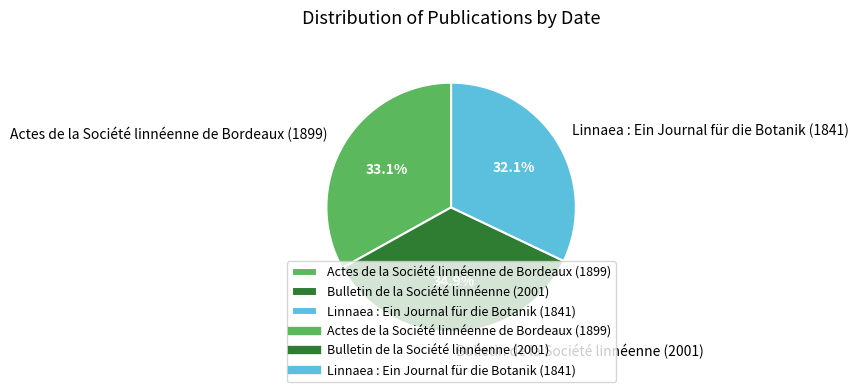

Combined, what portion of the pie is Bulletin de la Société linnéenne (2001) and Actes de la Société linnéenne de Bordeaux (1899)?

67.9%